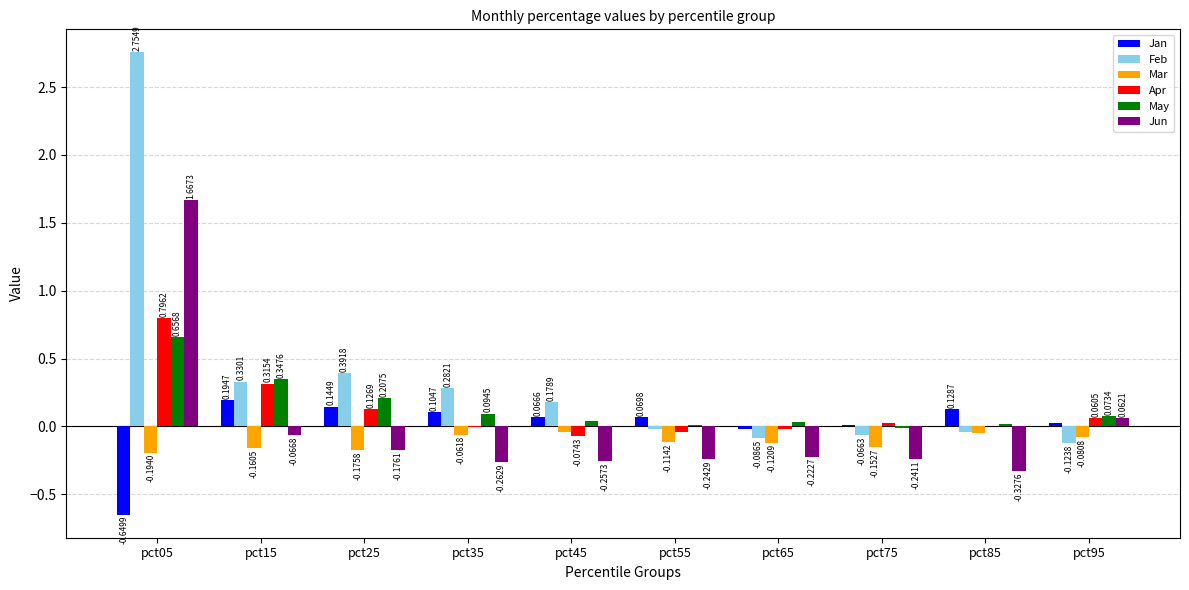

Which label corresponds to the largest value in the chart?

pct05